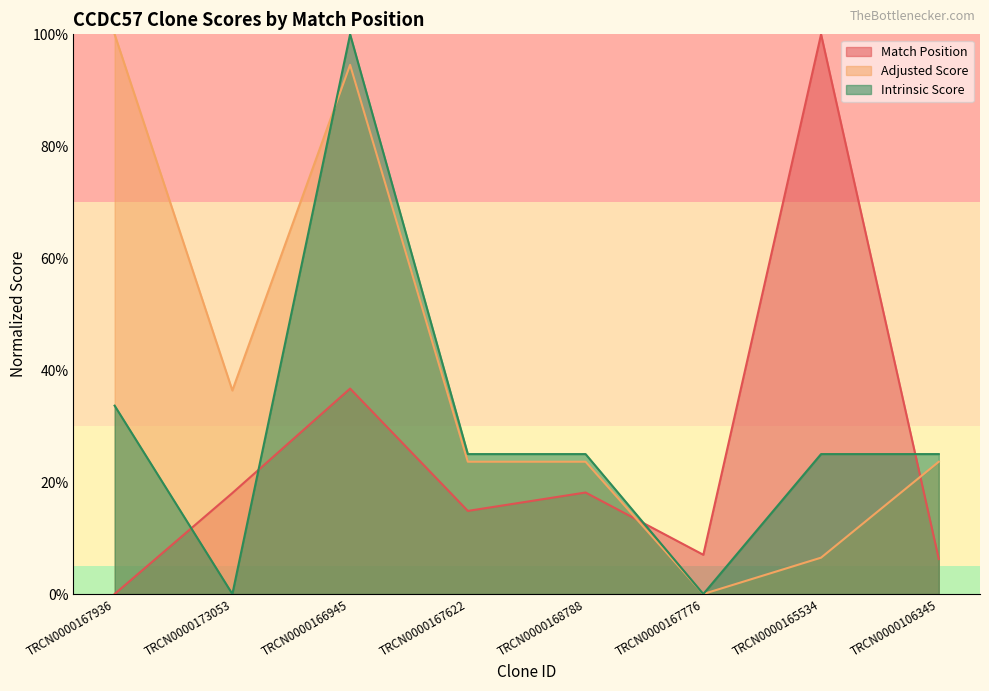

How many lines are shown in the chart?

3